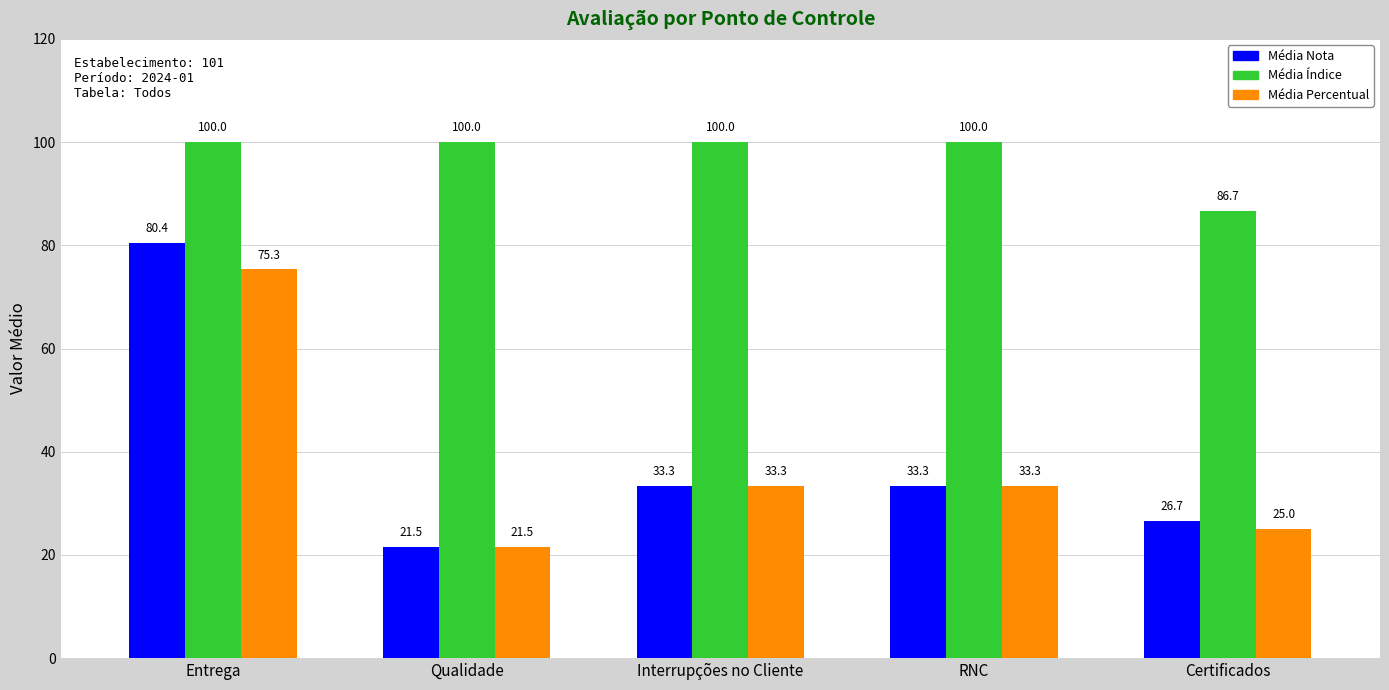

What is the label of the 1st bar from the right?

Certificados